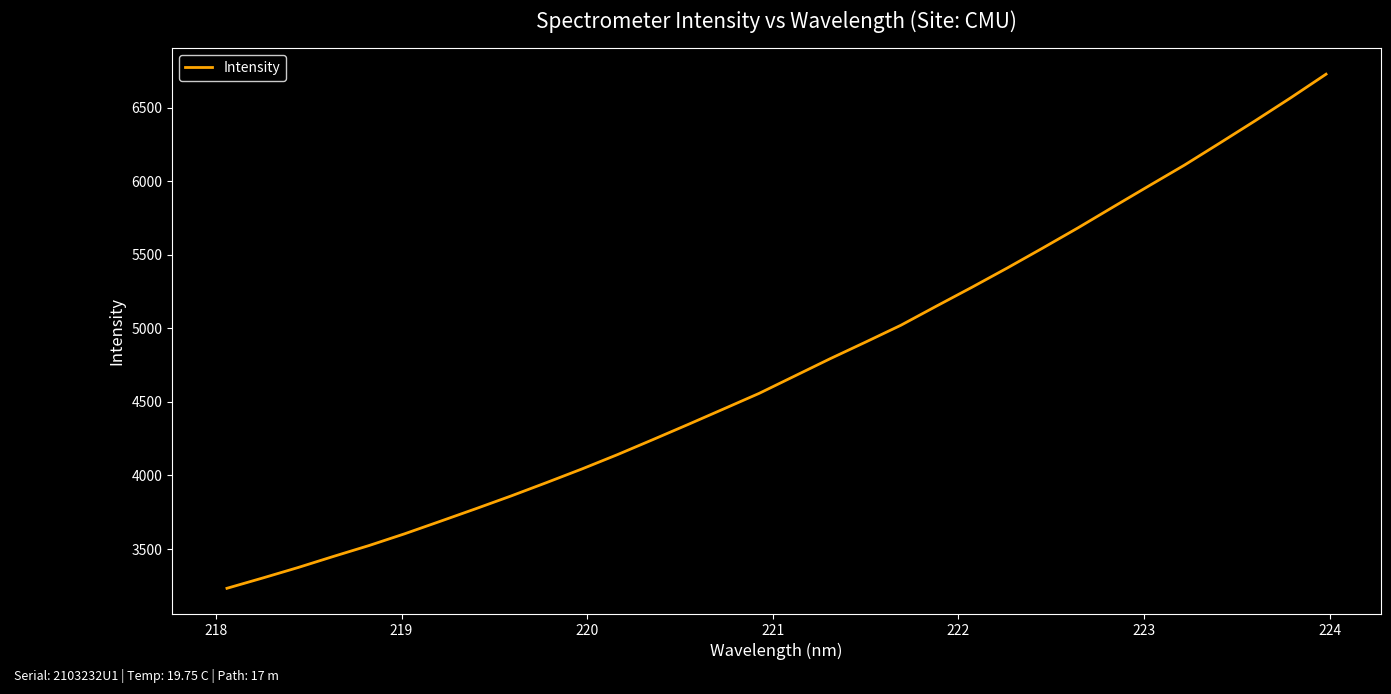

What is the maximum value shown in the chart?

6726.9